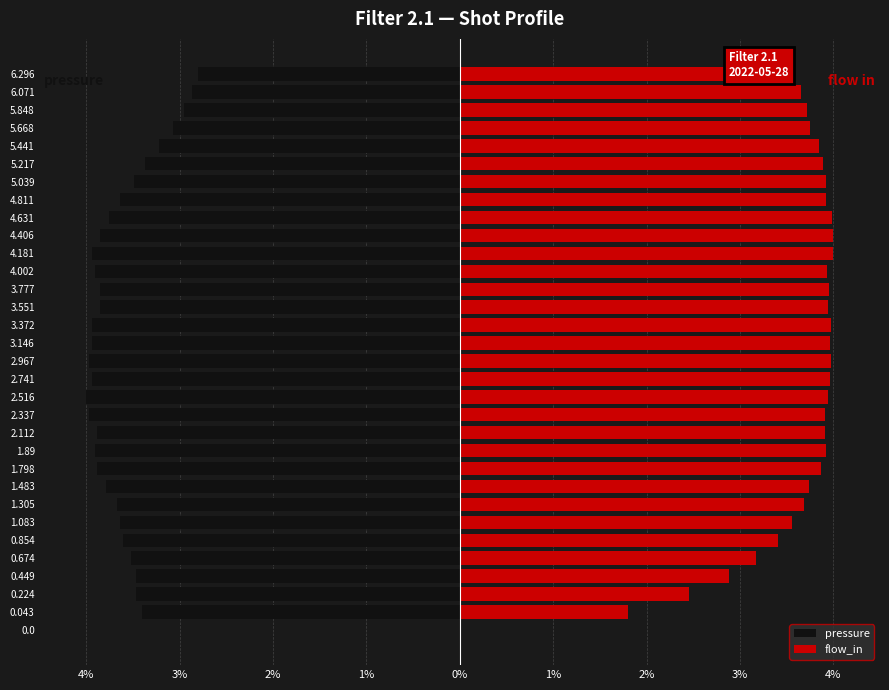

What is the spread (max minus min) of values at 2.967?

7.9